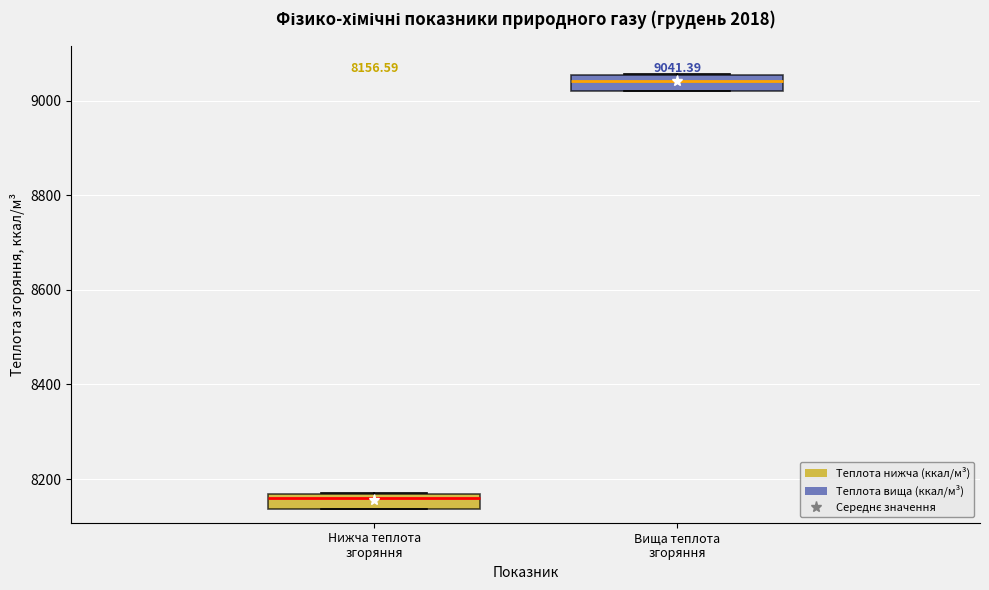

Which box has the highest median line?

Вища теплота згоряння